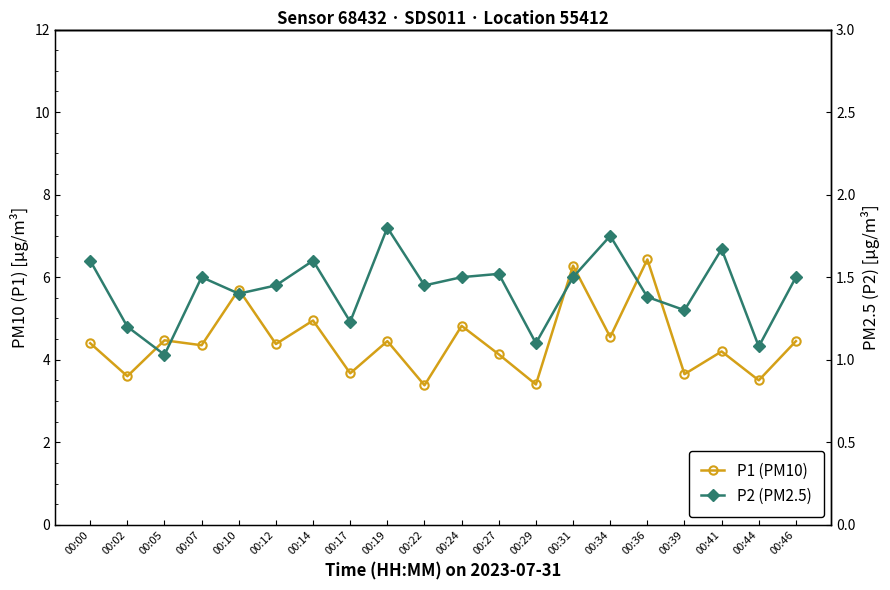

Where is the first local minimum for P2 (PM2.5)?

00:05